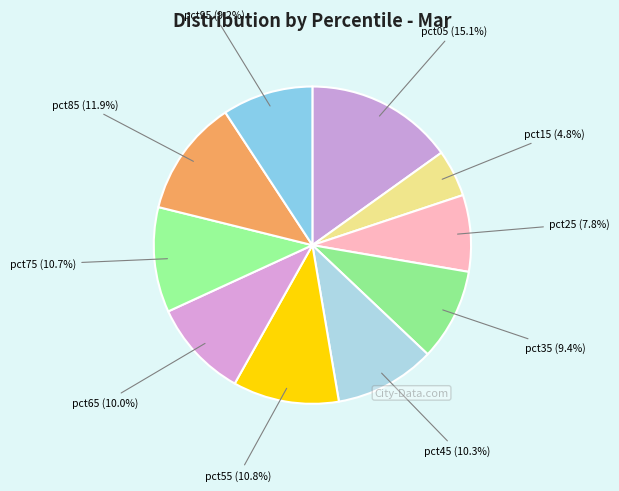

Is there a majority slice in this chart?

No